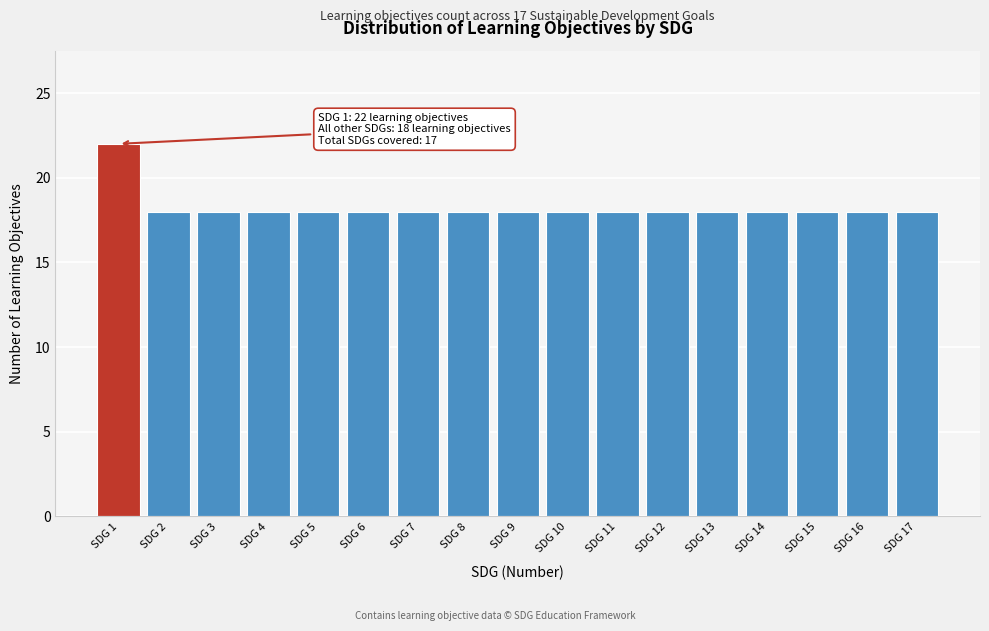

Reading right to left, transcribe all the data shown in this chart.

SDG 17=18	SDG 16=18	SDG 15=18	SDG 14=18	SDG 13=18	SDG 12=18	SDG 11=18	SDG 10=18	SDG 9=18	SDG 8=18	SDG 7=18	SDG 6=18	SDG 5=18	SDG 4=18	SDG 3=18	SDG 2=18	SDG 1=22